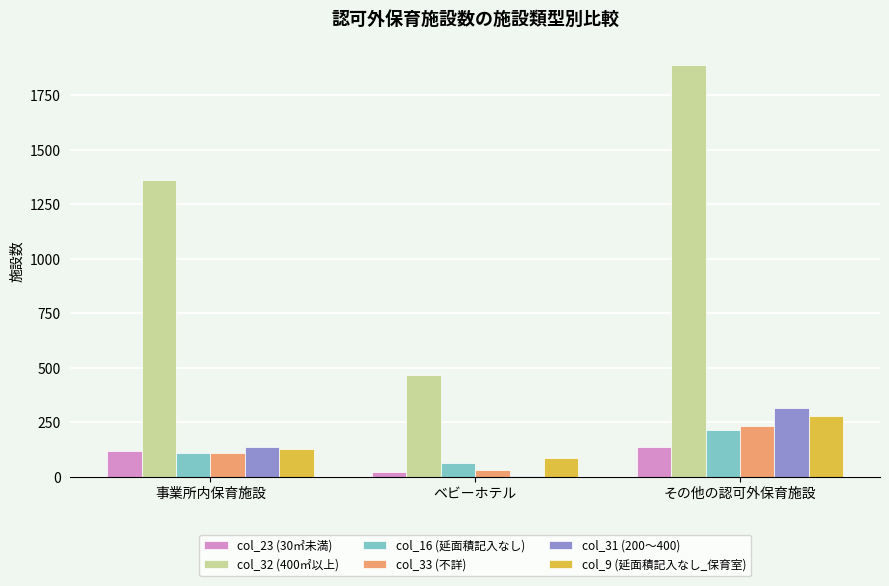

Which series changed the most between 事業所内保育施設 and その他の認可外保育施設?

col_32 (400㎡以上)